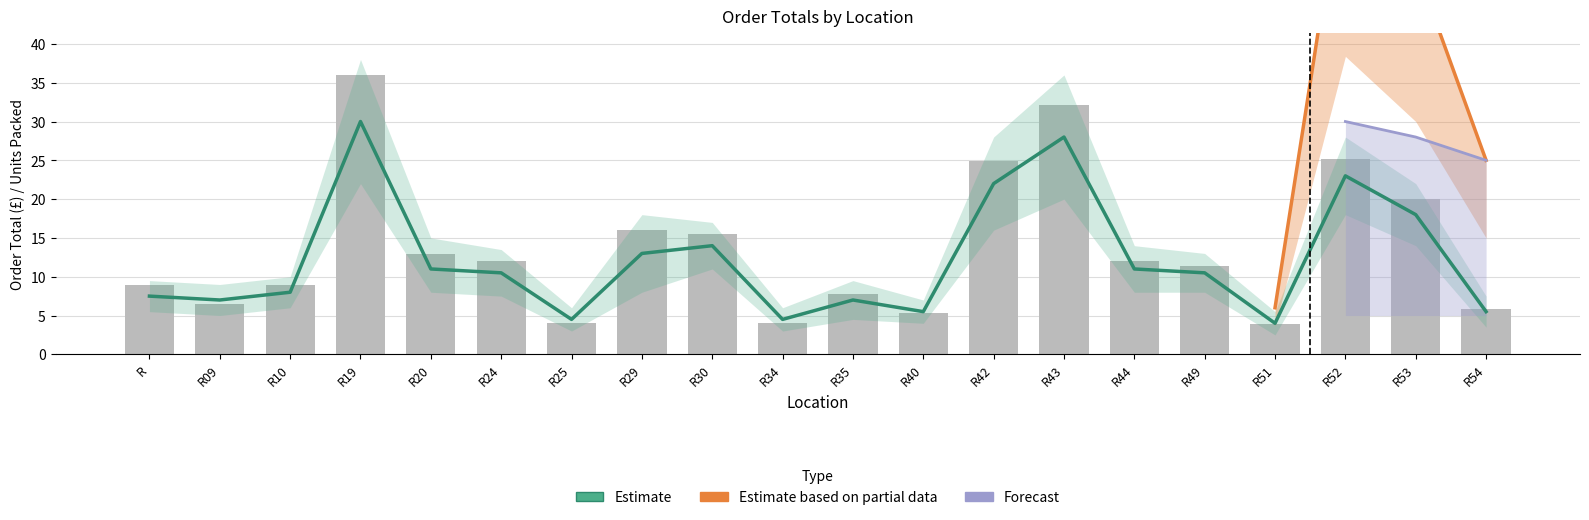

Which category has the highest value across all series?

R52